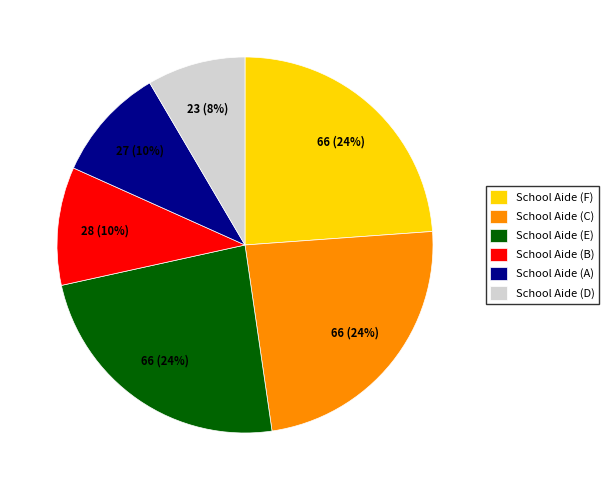

The School Aide (C) slice represents 10% of the pie. True or false?

False